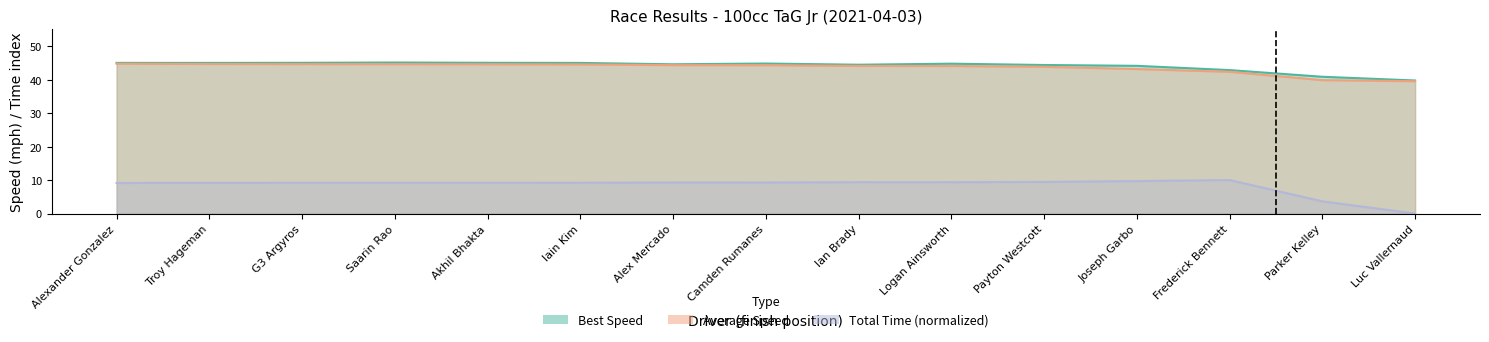

At which label is Total Laps closest to 5?

Parker Kelley